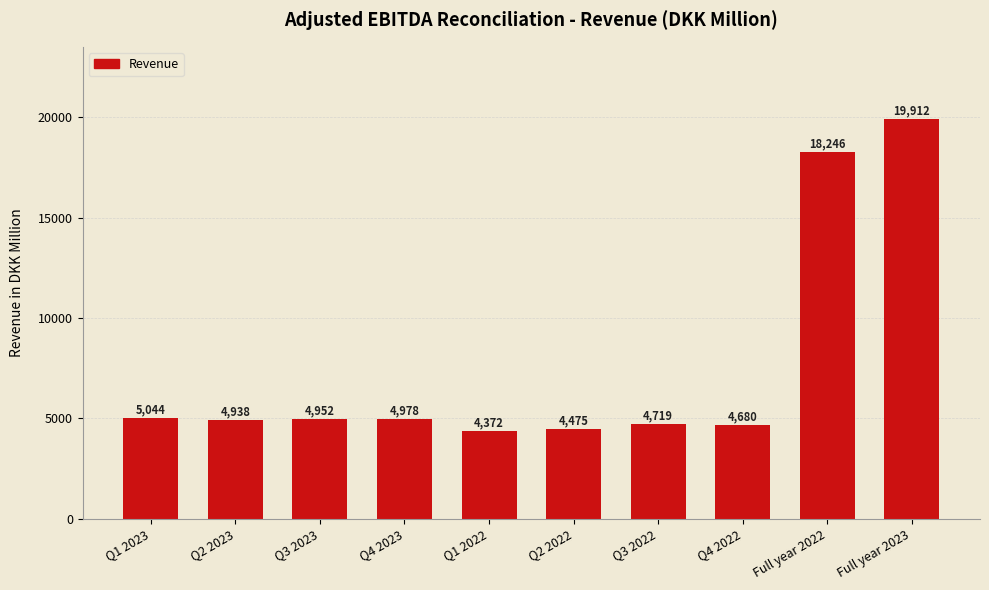

Reading right to left, transcribe all the data shown in this chart.

Full year 2023=19912	Full year 2022=18246	Q4 2022=4680	Q3 2022=4719	Q2 2022=4475	Q1 2022=4372	Q4 2023=4978	Q3 2023=4952	Q2 2023=4938	Q1 2023=5044